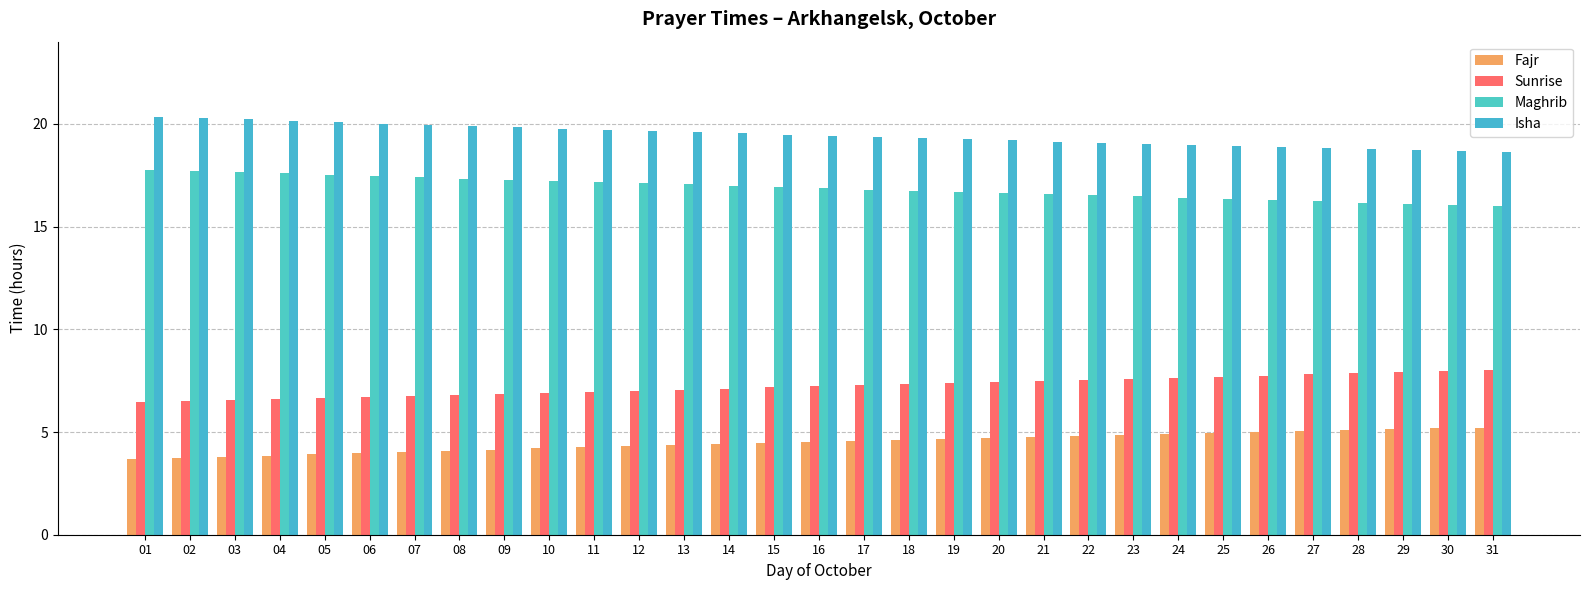

What is the maximum value for Isha?

20.4